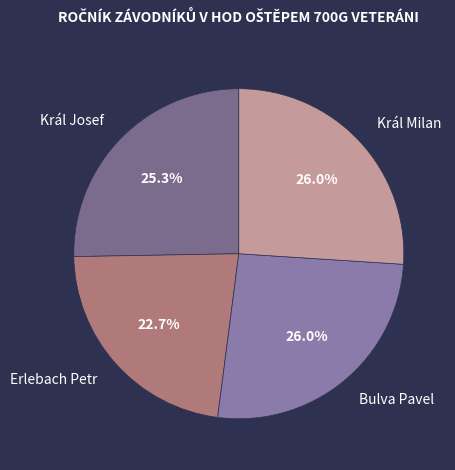

Which has a higher value, Erlebach Petr or Král Josef?

Král Josef